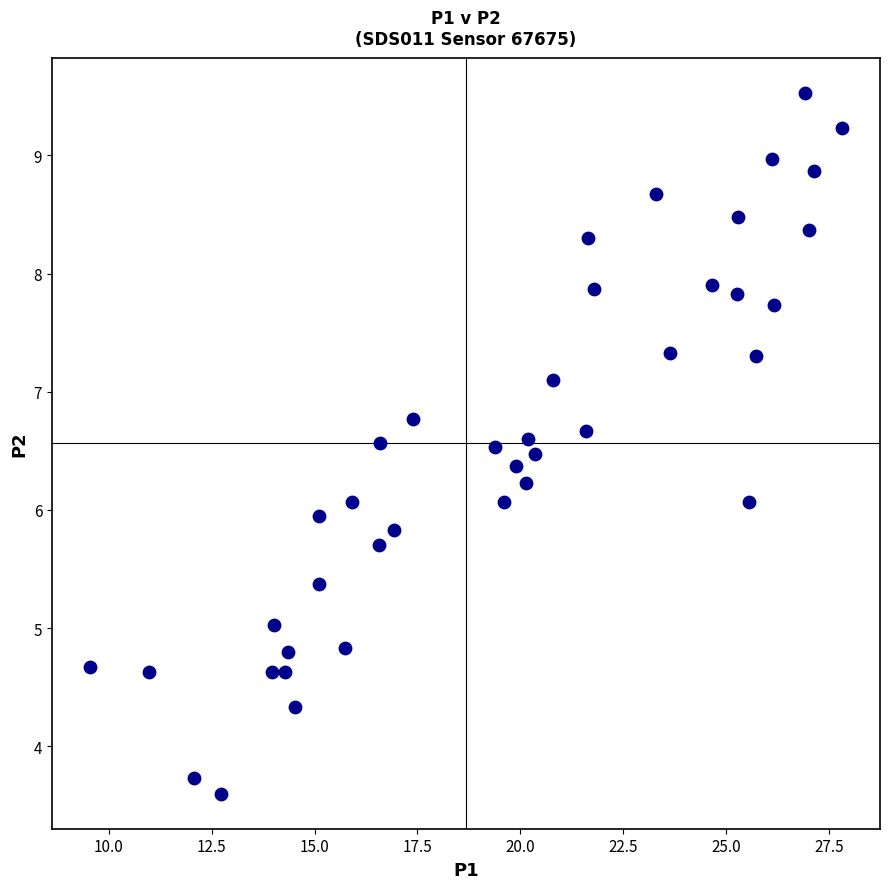

What is the range of X values (max minus min)?

18.3